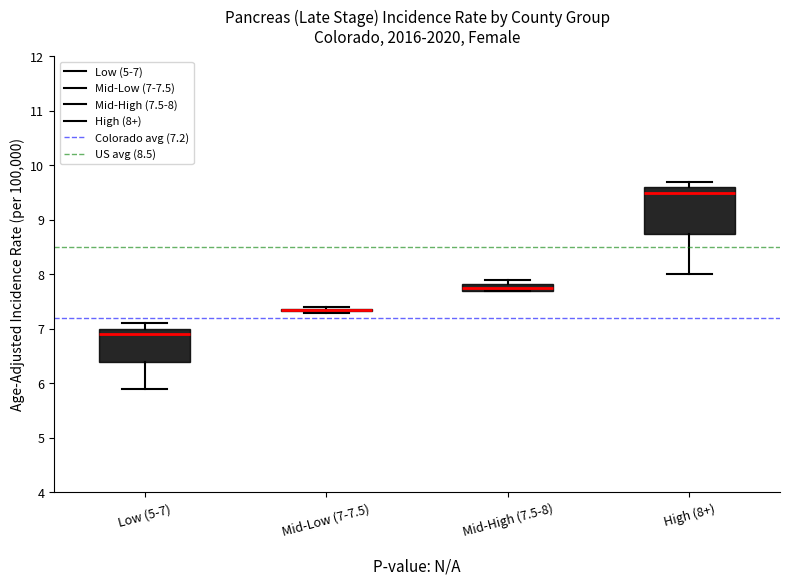

Where is the upper edge of the box for High (8+) on the y-axis? The values are not printed on the chart, so give them approximately, as read against the axis.

9.6